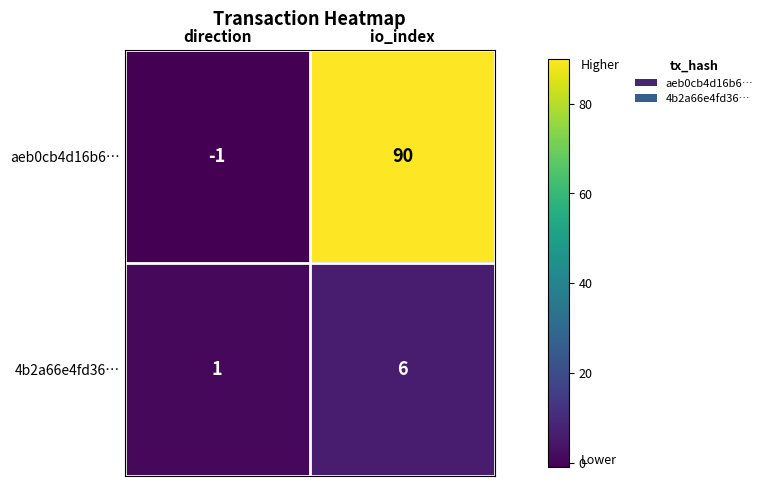

Reading right to left, extract all data points from this chart.

aeb0cb4d16b6…: 90	-1
4b2a66e4fd36…: 6	1